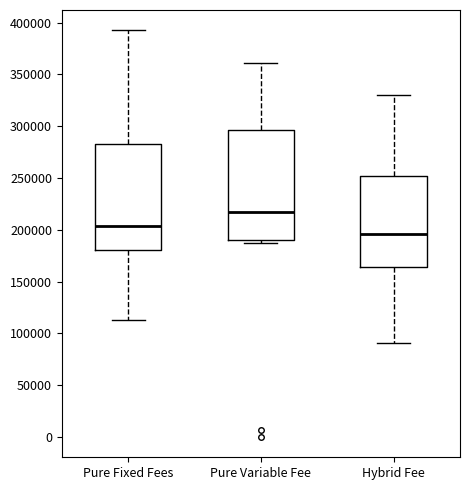

Where does the median line of the box for Pure Variable Fee sit on the y-axis? The values are not printed on the chart, so give them approximately, as read against the axis.

215000